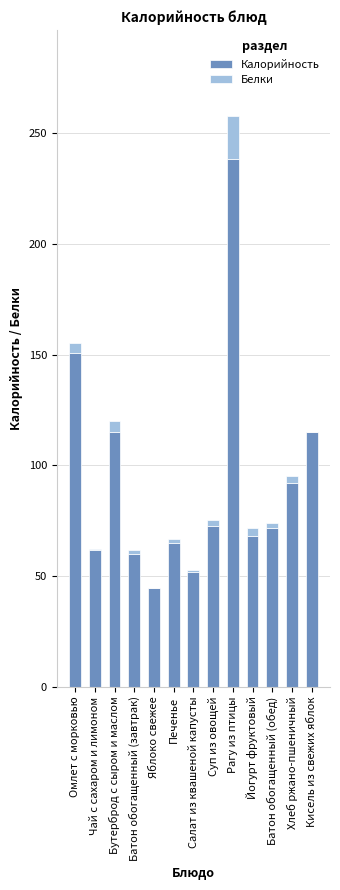

The Калорийность series shows 151.0 at Омлет с морковью. True or false?

True